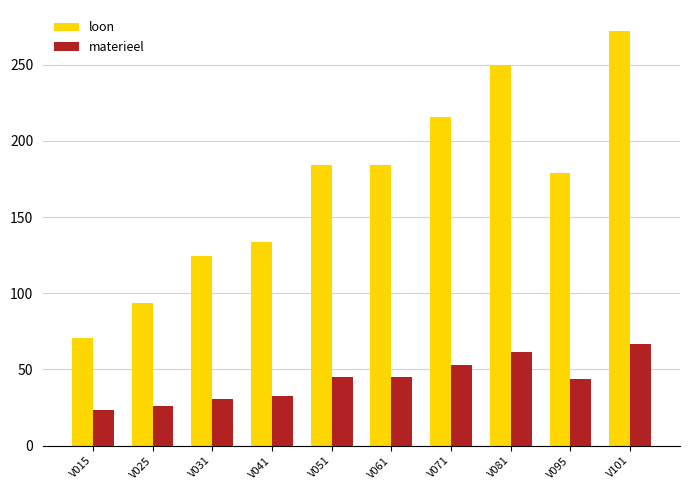

How many values in the materieel series exceed 44?

5